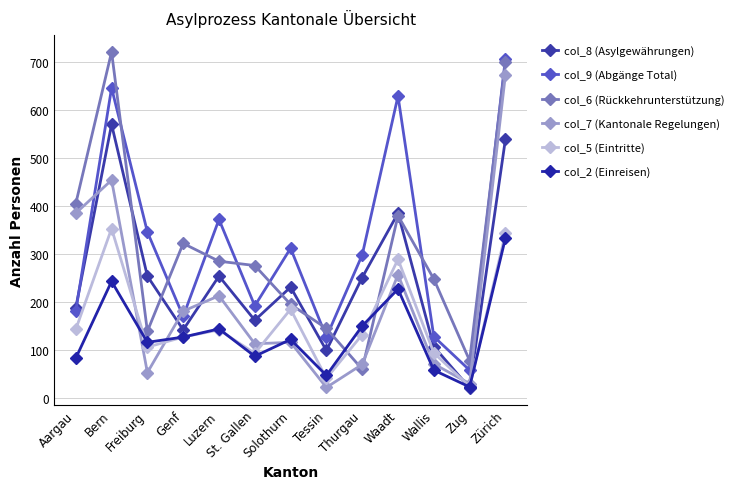

What is the value of the col_9 (Abgänge Total) point at the 13th from the left?

707